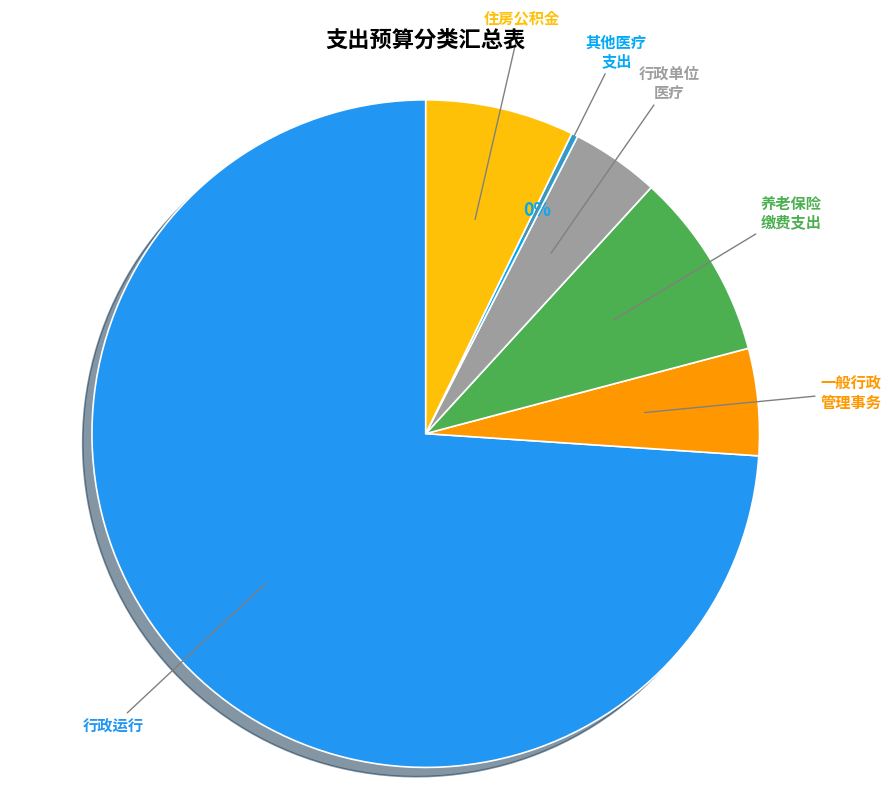

Which category accounts for the majority?

行政运行